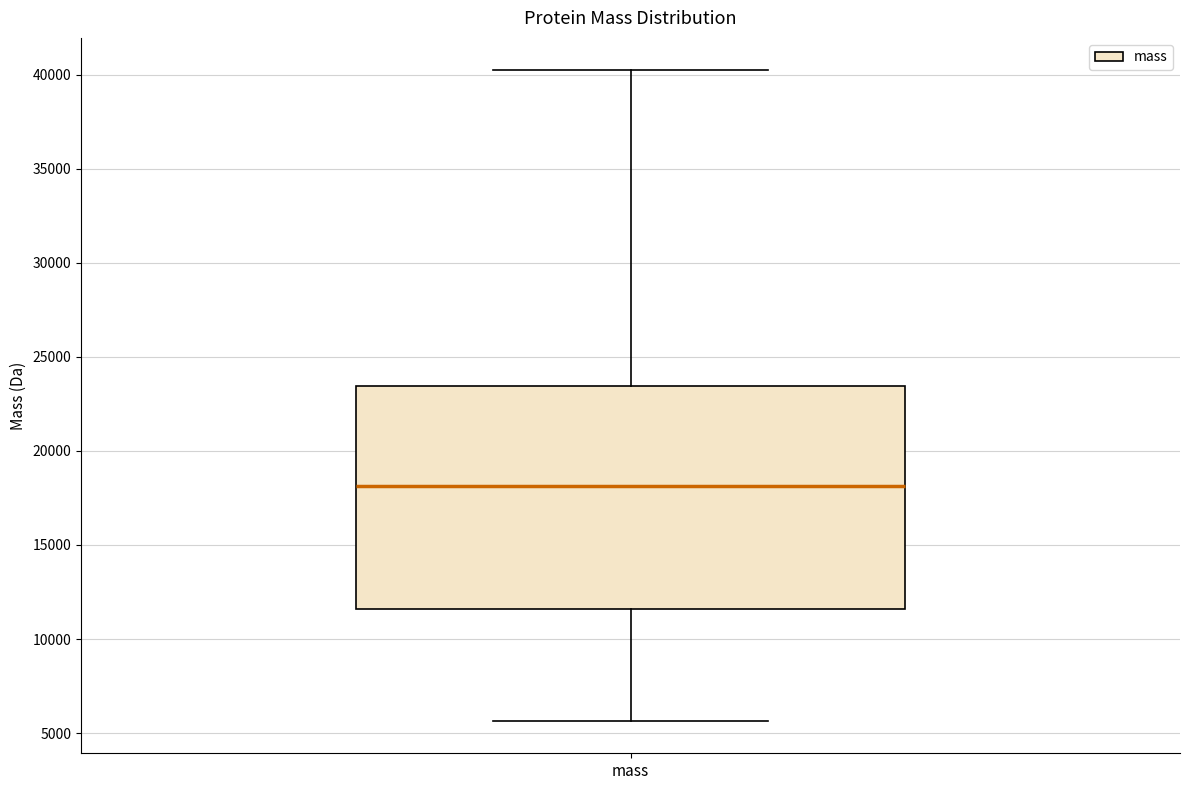

Where does the upper whisker of the box for mass end on the y-axis? The values are not printed on the chart, so give them approximately, as read against the axis.

40000